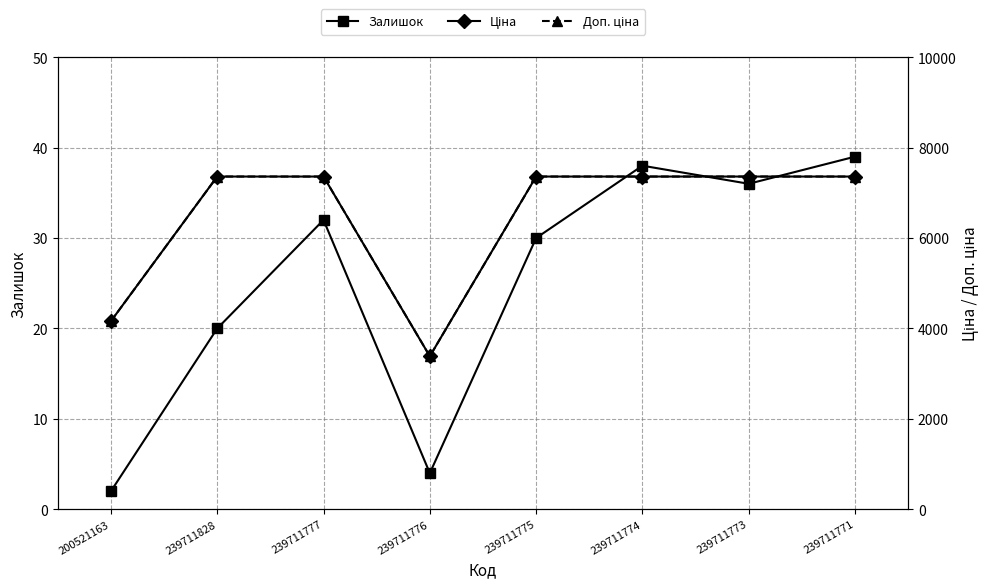

What is the spread (max minus min) of values at 239711773?

7324.2